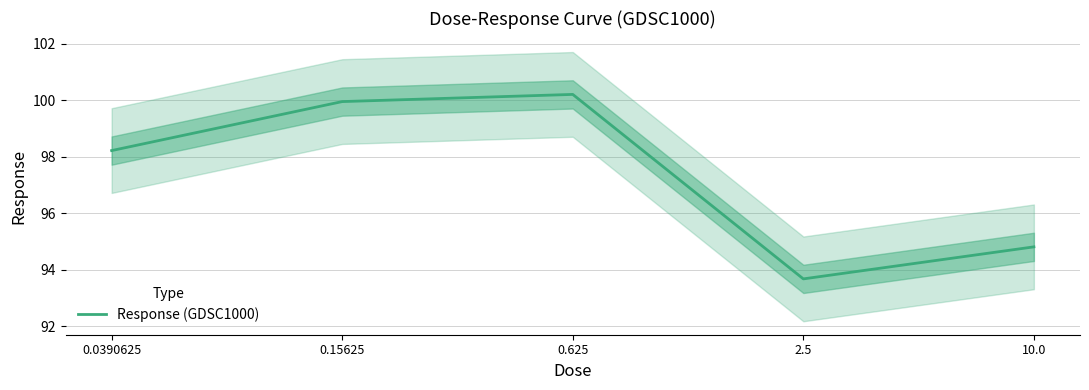

How many points are lower than both their immediate neighbors (excluding endpoints)?

1